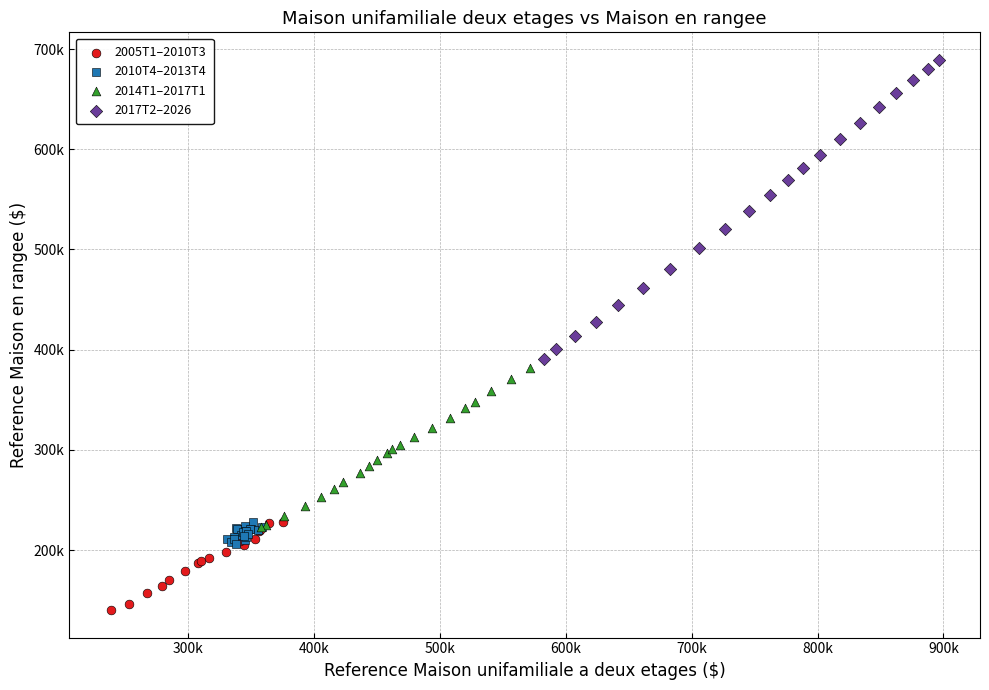

Which series contains the lowest Y value?

2005T1–2010T3